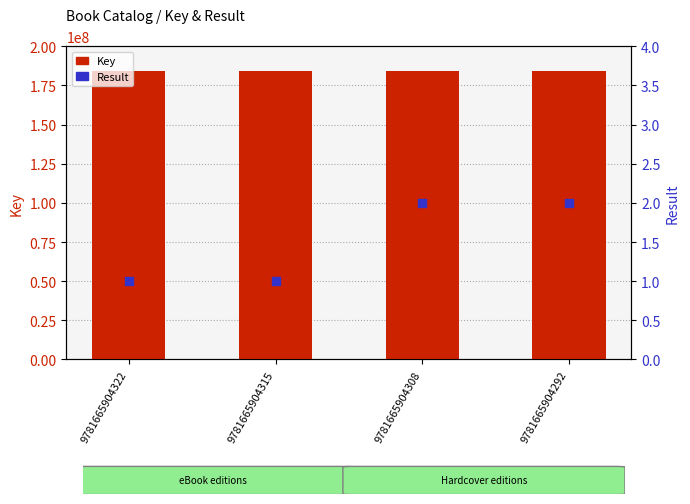

At which category is the sum across all series the highest?

9781665904322